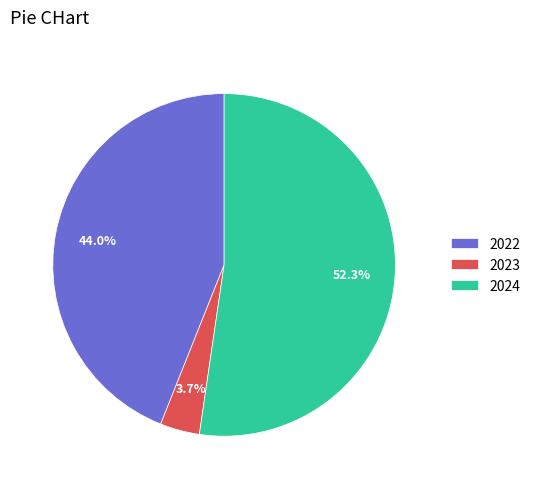

Is the sum of 2024 and 2023 greater than half?

Yes